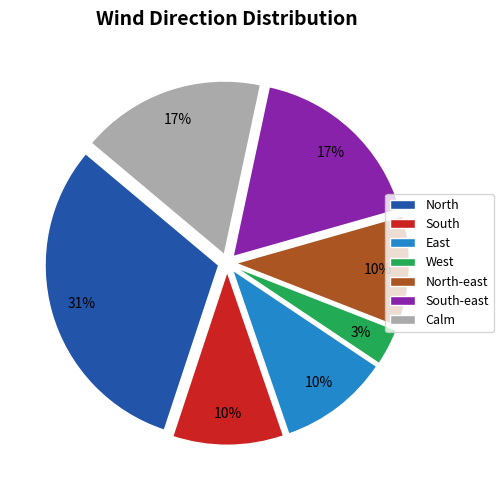

Is it true that South-east is 17% of the pie?

True